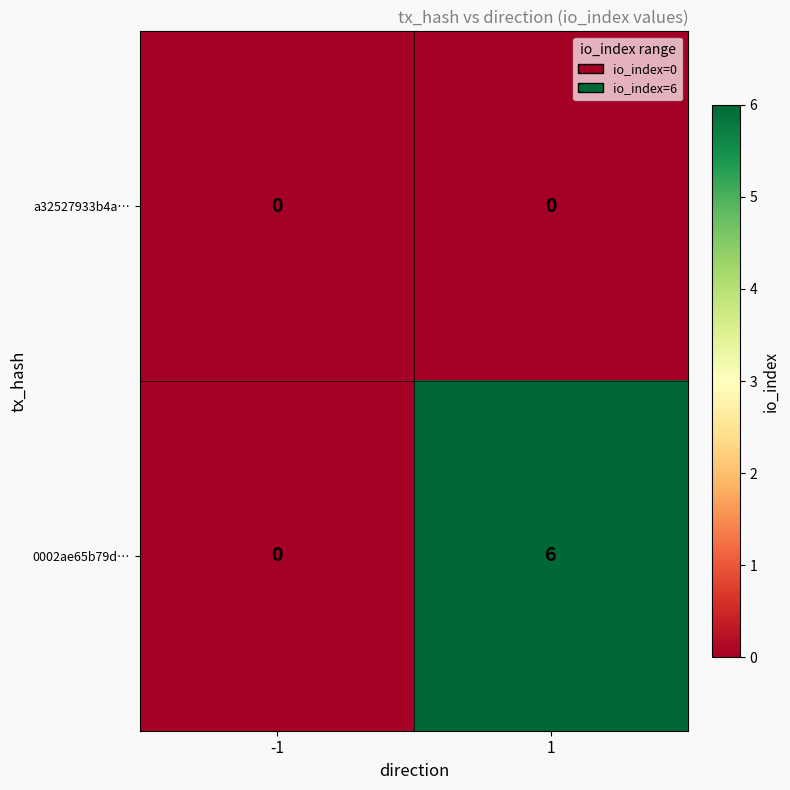

The a32527933b4a… series shows 0 at 1. True or false?

True